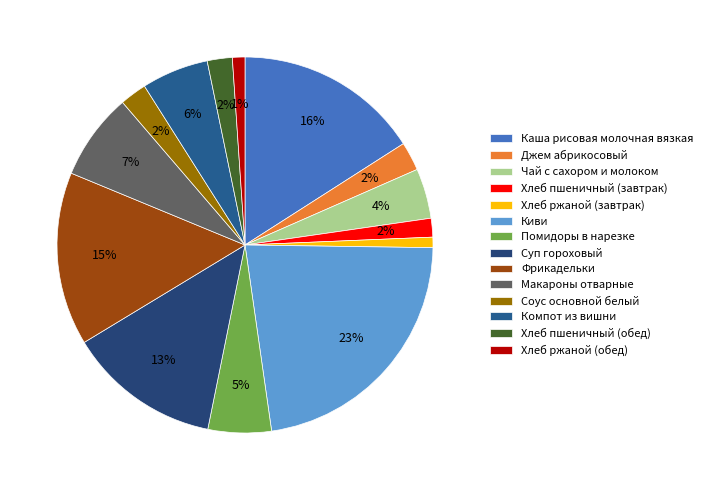

What percentage is NOT represented by Киви?

77.5%